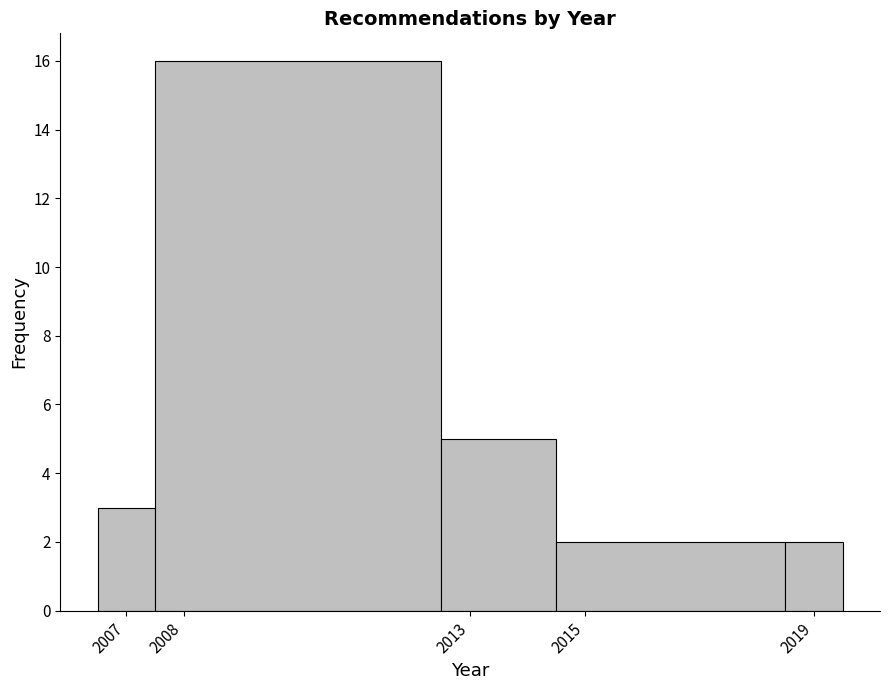

Which range on the x-axis has the tallest bar?

2007.5 to 2012.5